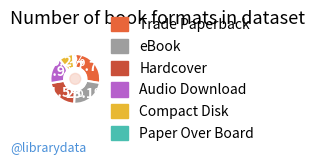

Which slice is the smallest?

Paper Over Board